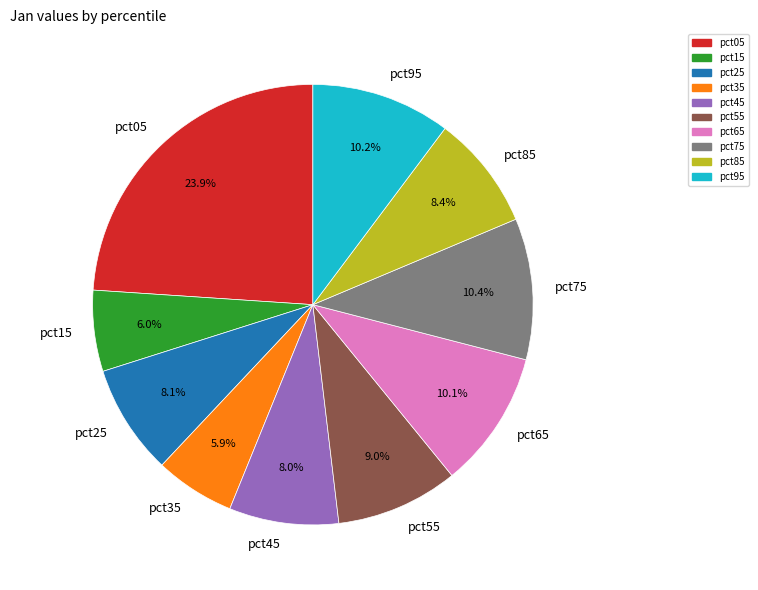

To the nearest percent, what portion does pct45 represent?

8%